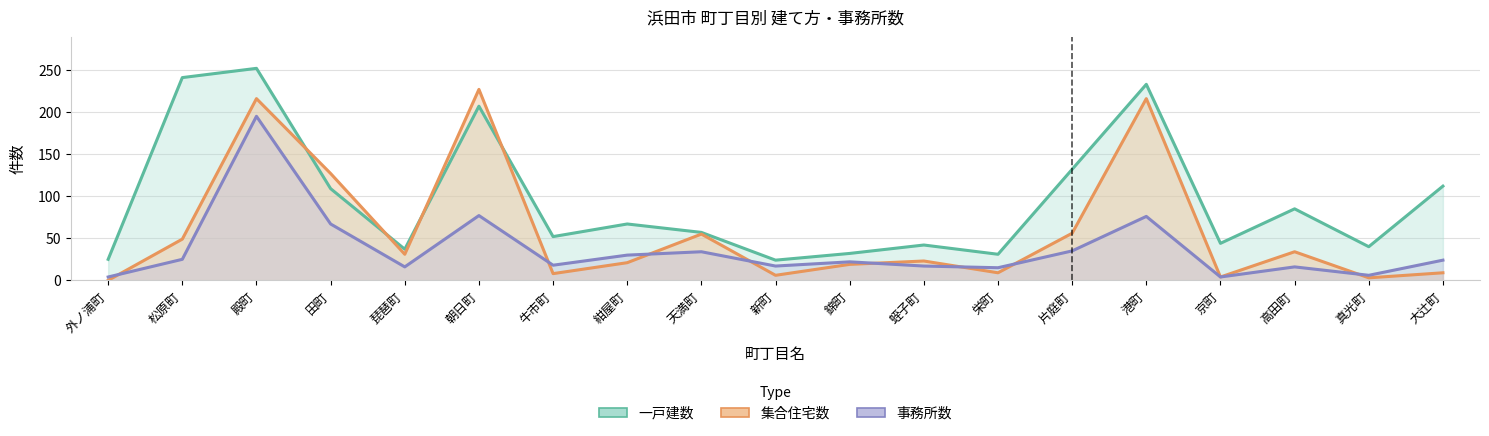

At which category is the sum across all series the highest?

殿町